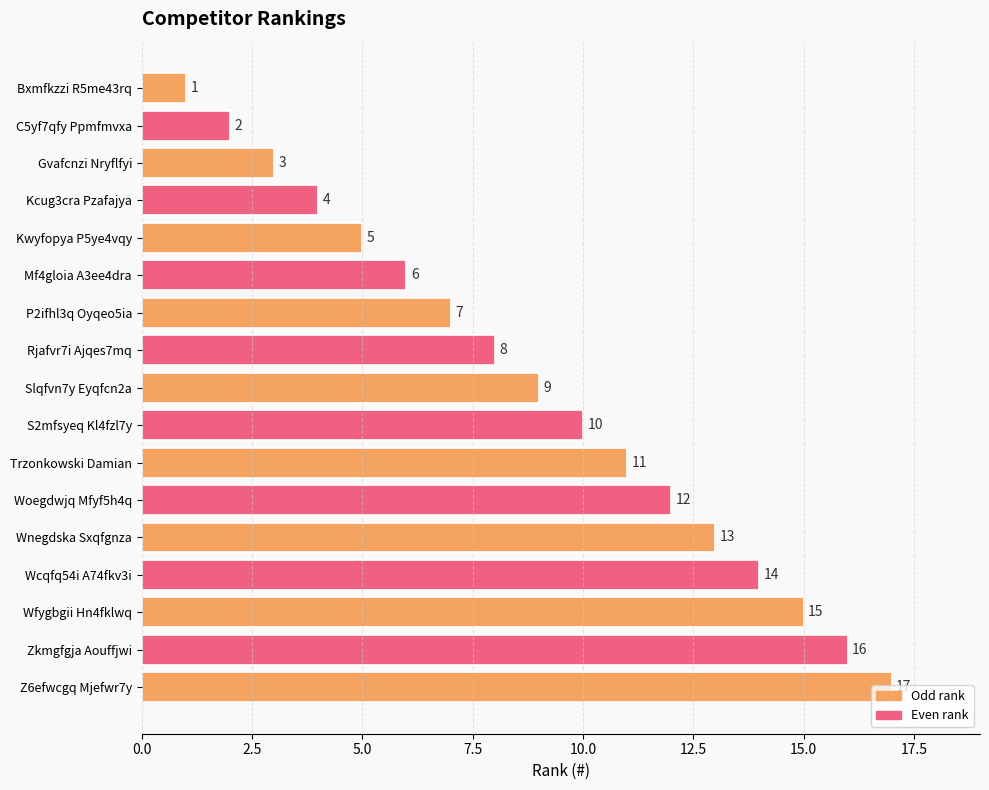

What is the change in value from Kcug3cra Pzafajya to Mf4gloia A3ee4dra?

+2